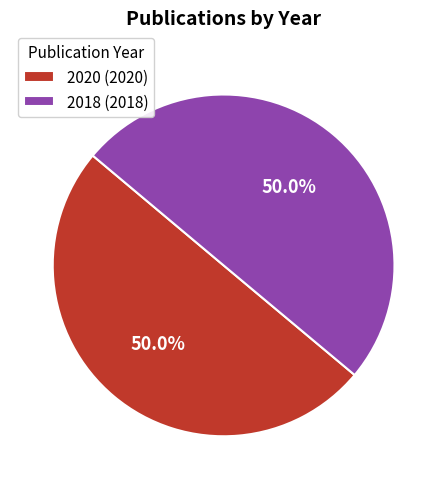

What percentage is NOT represented by 2020?

50.0%